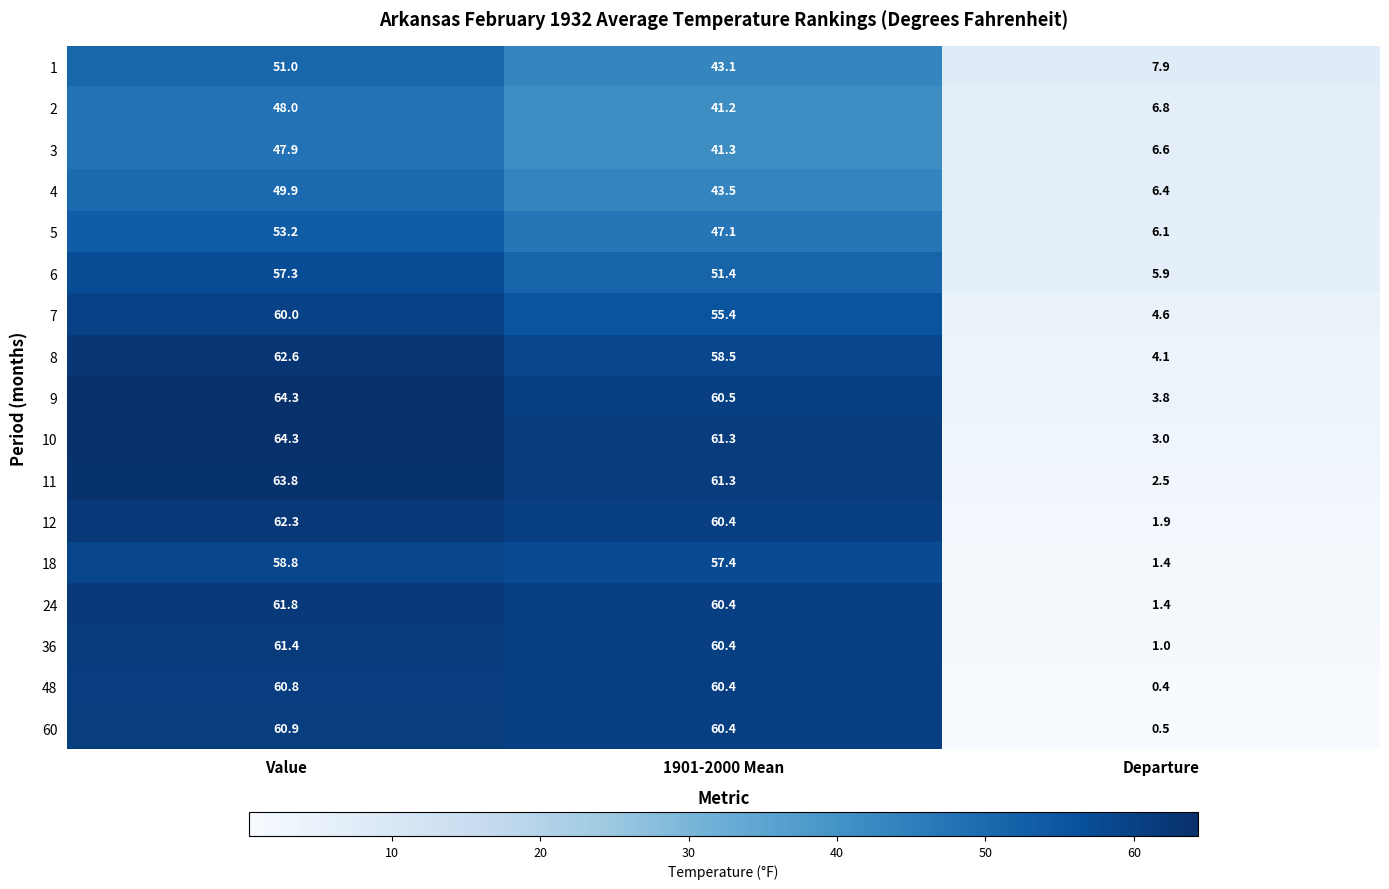

What is the difference between the 5 values at 1901-2000 Mean and Value?

6.1